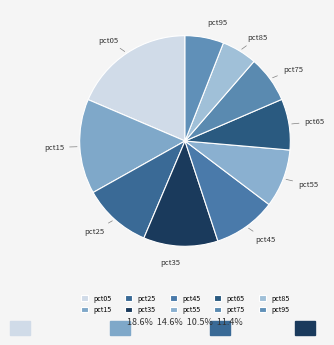

Which slice is the smallest?

pct85